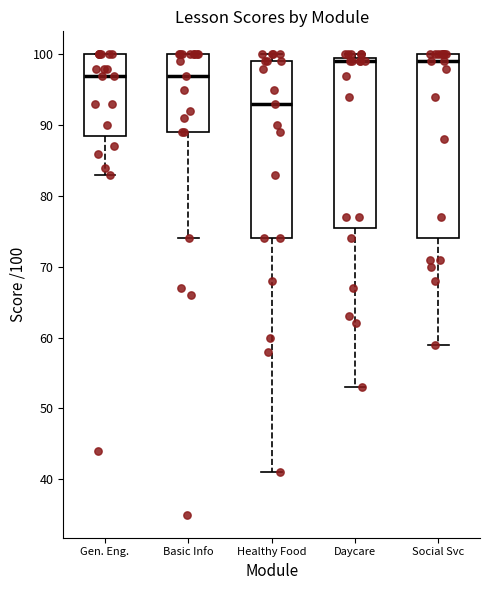

Reading left to right, read every box against the y-axis: the position of its median line, the range the box covers, and the ends of its whiskers. The values are not printed on the chart, so give them approximately, as read against the axis.

Gen. Eng.: median 97, box 89 to 100, whiskers 83 to 100
Basic Info: median 97, box 89 to 100, whiskers 74 to 100
Healthy Food: median 93, box 74 to 99, whiskers 41 to 100
Daycare: median 99, box 76 to 100, whiskers 53 to 100 (just above the box's upper edge)
Social Svc: median 99, box 74 to 100, whiskers 59 to 100